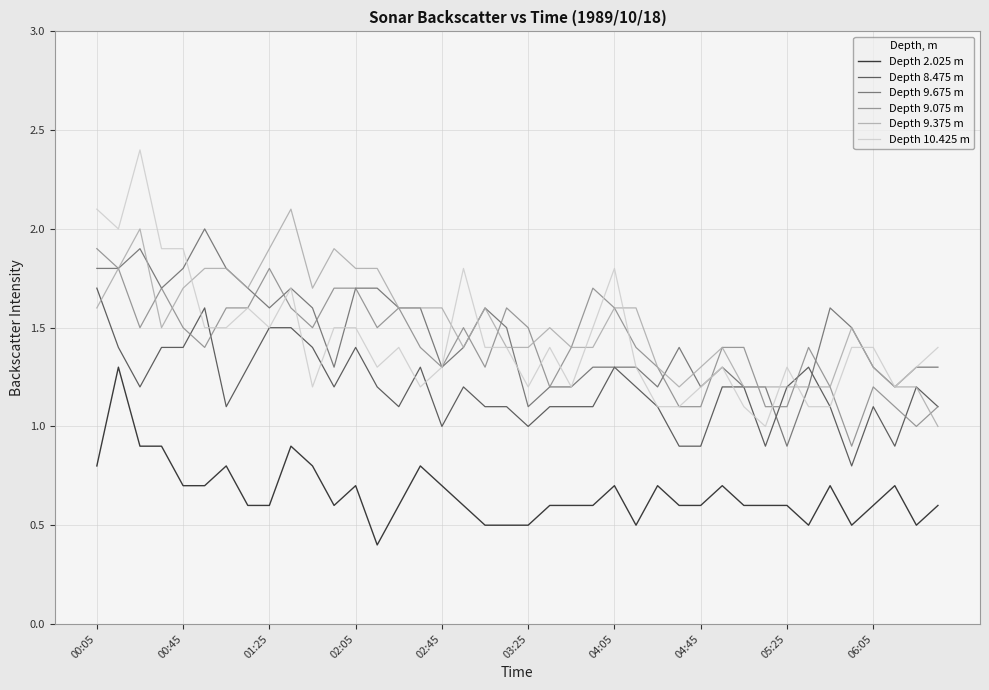

True or false: Depth 9.075 m and Depth 2.025 m cross at least once.

False